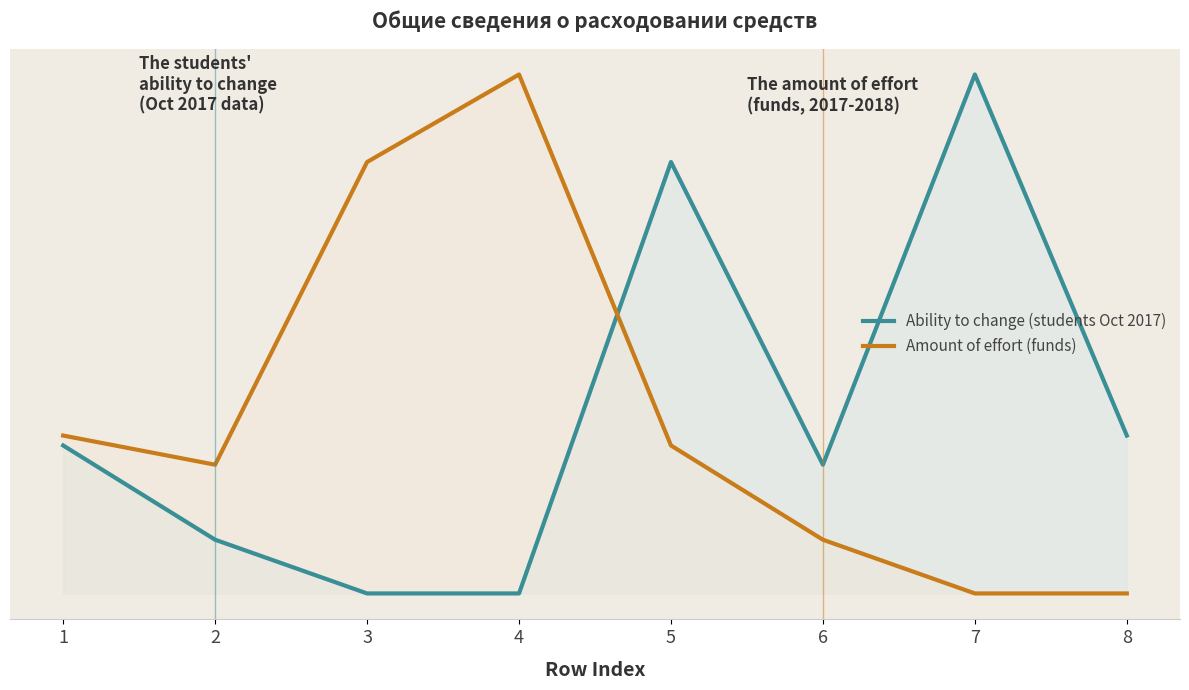

How many interior local valleys does the Ability to change (students Oct 2017) series have?

1